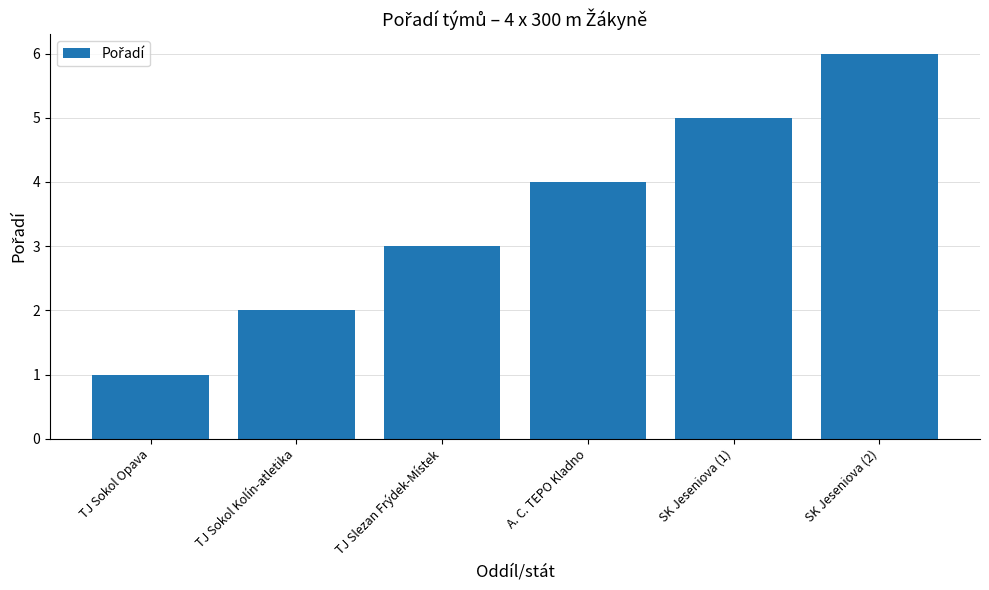

Which has a higher value, TJ Sokol Opava or TJ Slezan Frýdek-Místek?

TJ Slezan Frýdek-Místek